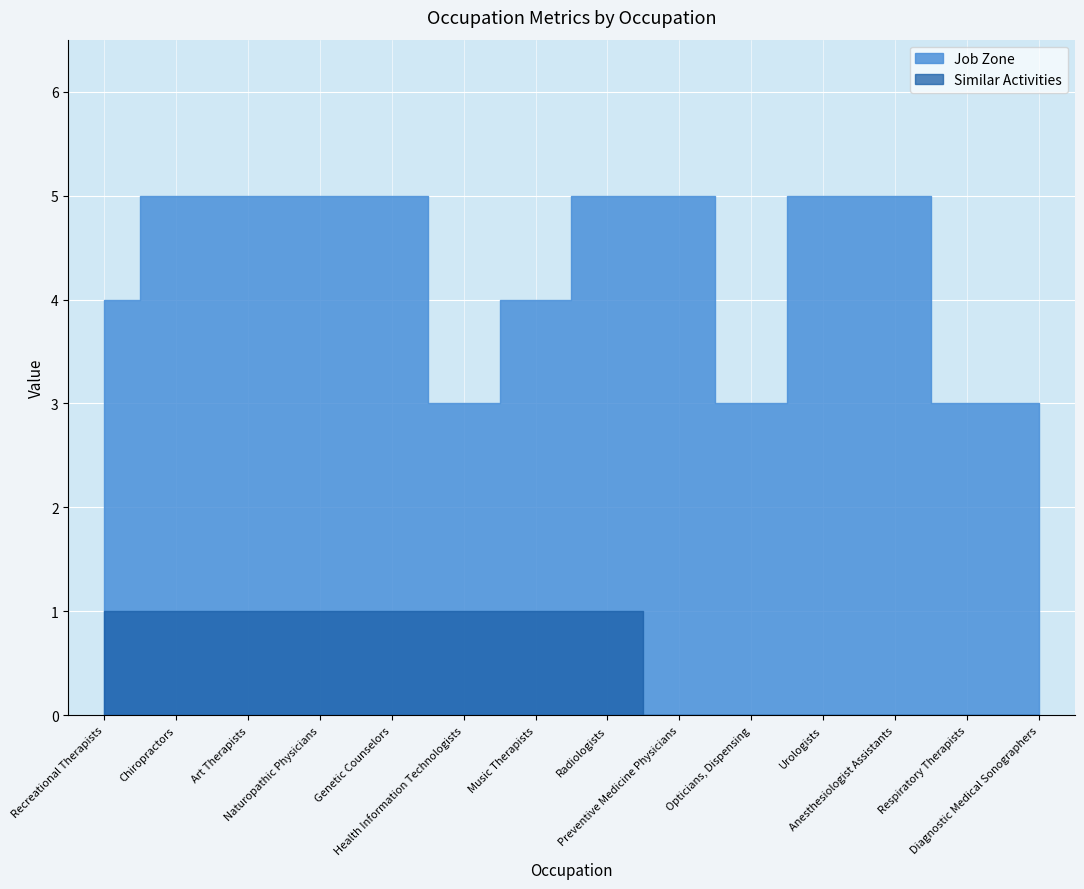

True or false: Job Zone and Similar Activities cross at least once.

False